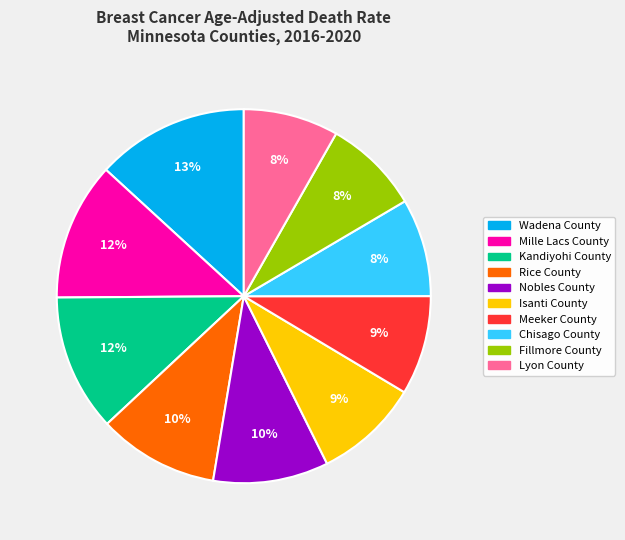

Count the number of slices in the pie.

10